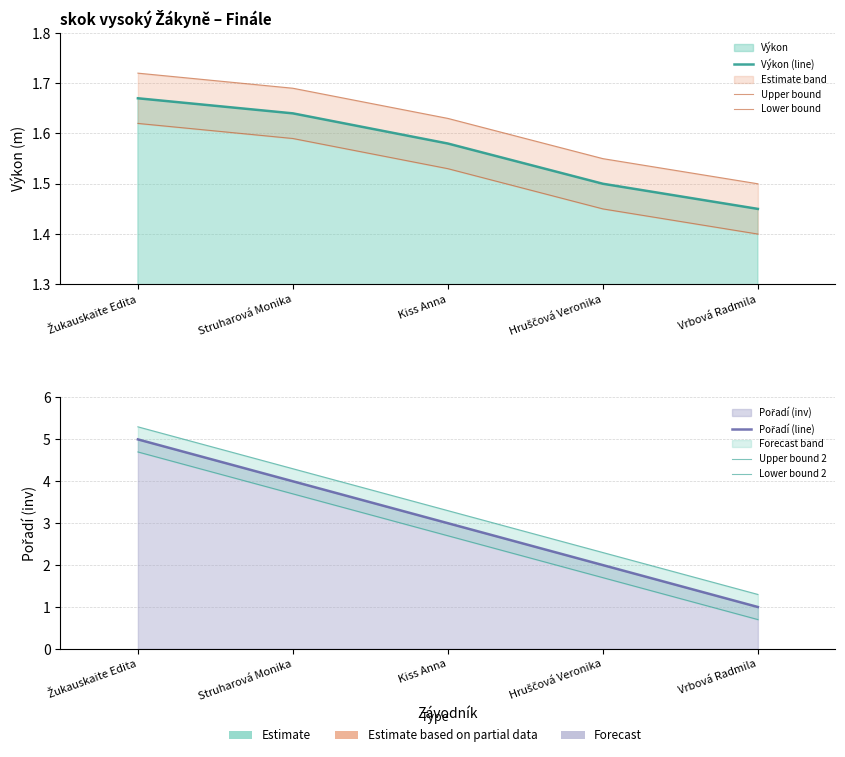

Rank the series at Žukauskaite Edita from highest to lowest value.

Upper bound 2, Pořadí (line), Lower bound 2, Upper bound, Výkon (line), Lower bound